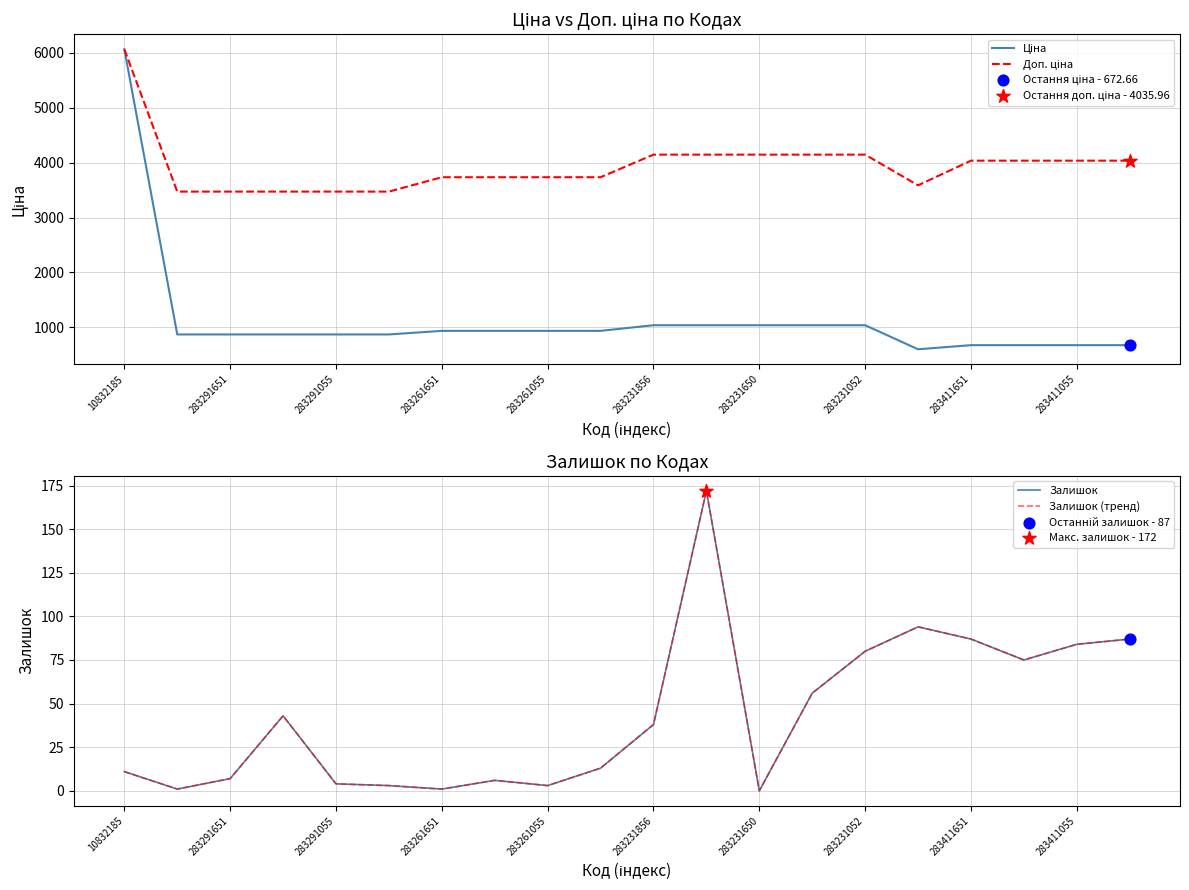

Which series contains the lowest Y value?

Залишок